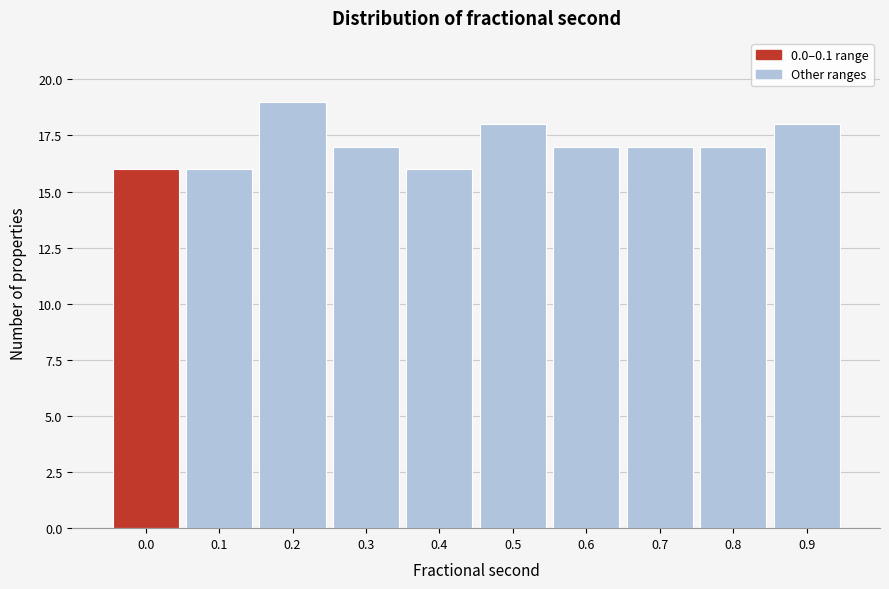

Reading left to right, list all the values displayed in this chart.

16	16	19	17	16	18	17	17	17	18